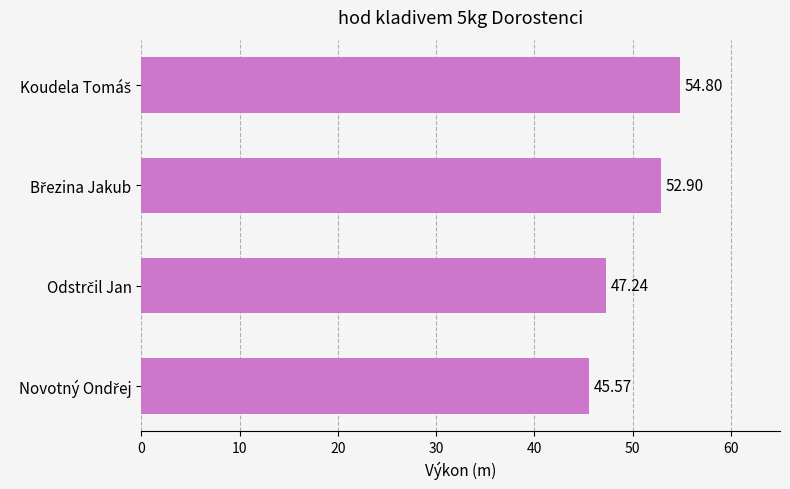

How many values exceed 52?

2